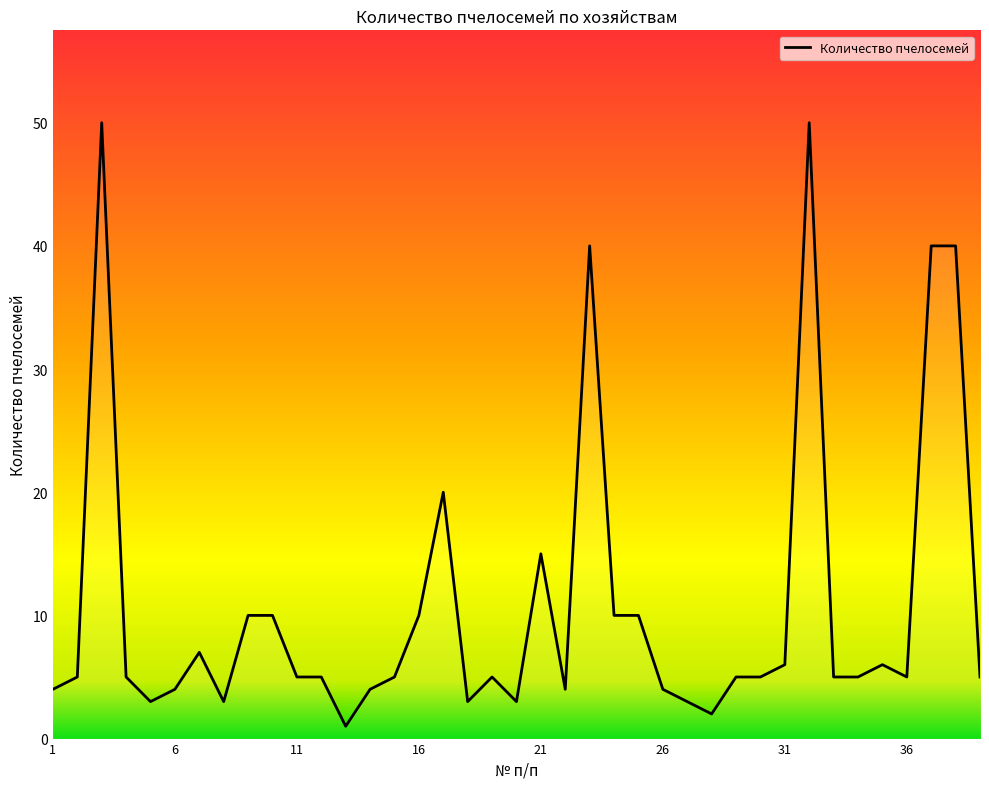

What is the greatest value displayed?

50